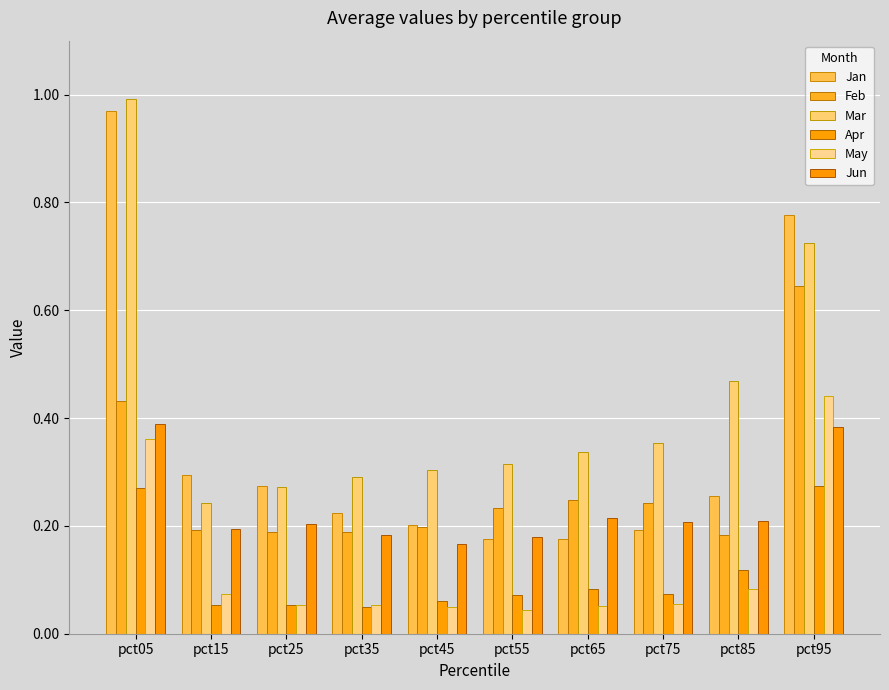

Is it true that Apr equals 0.0 at pct15?

False